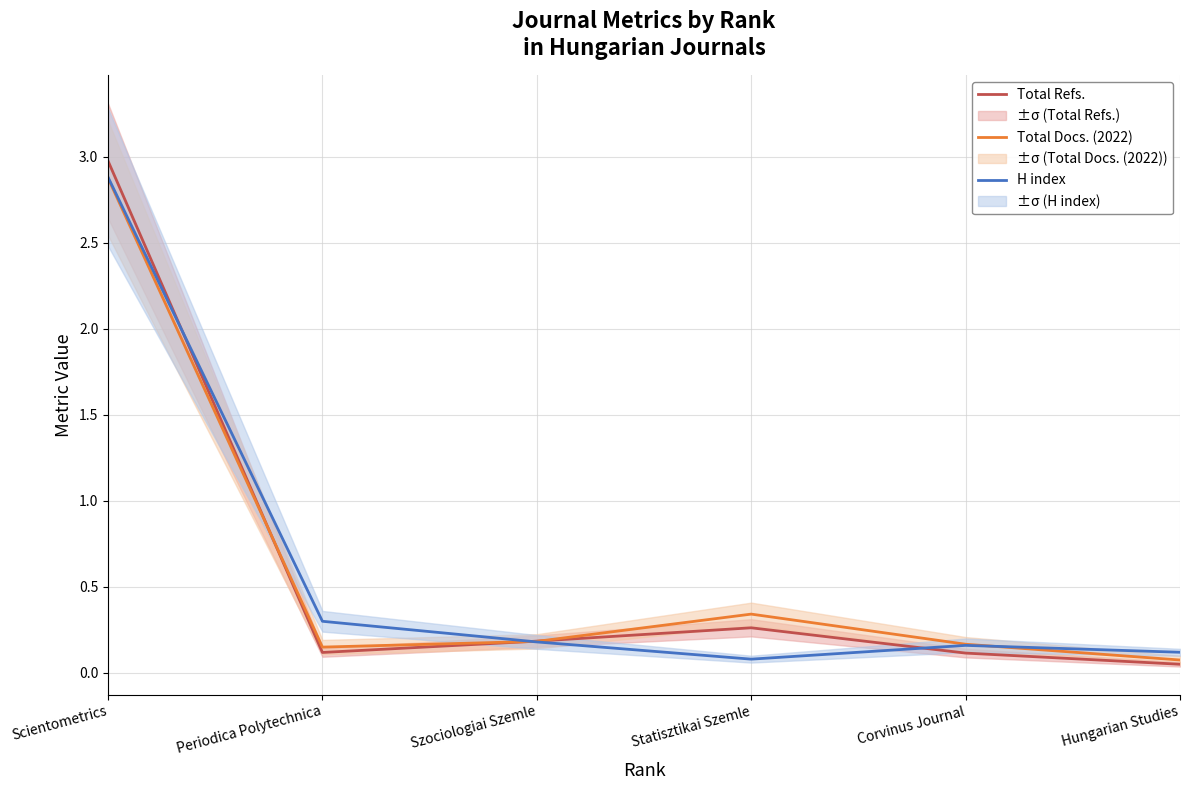

What is the total value across all series at Corvinus Journal?

0.4